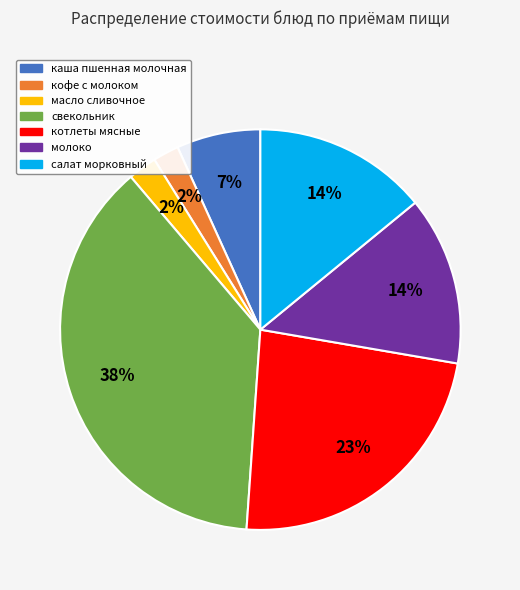

To the nearest percent, what is the average slice percentage?

14%